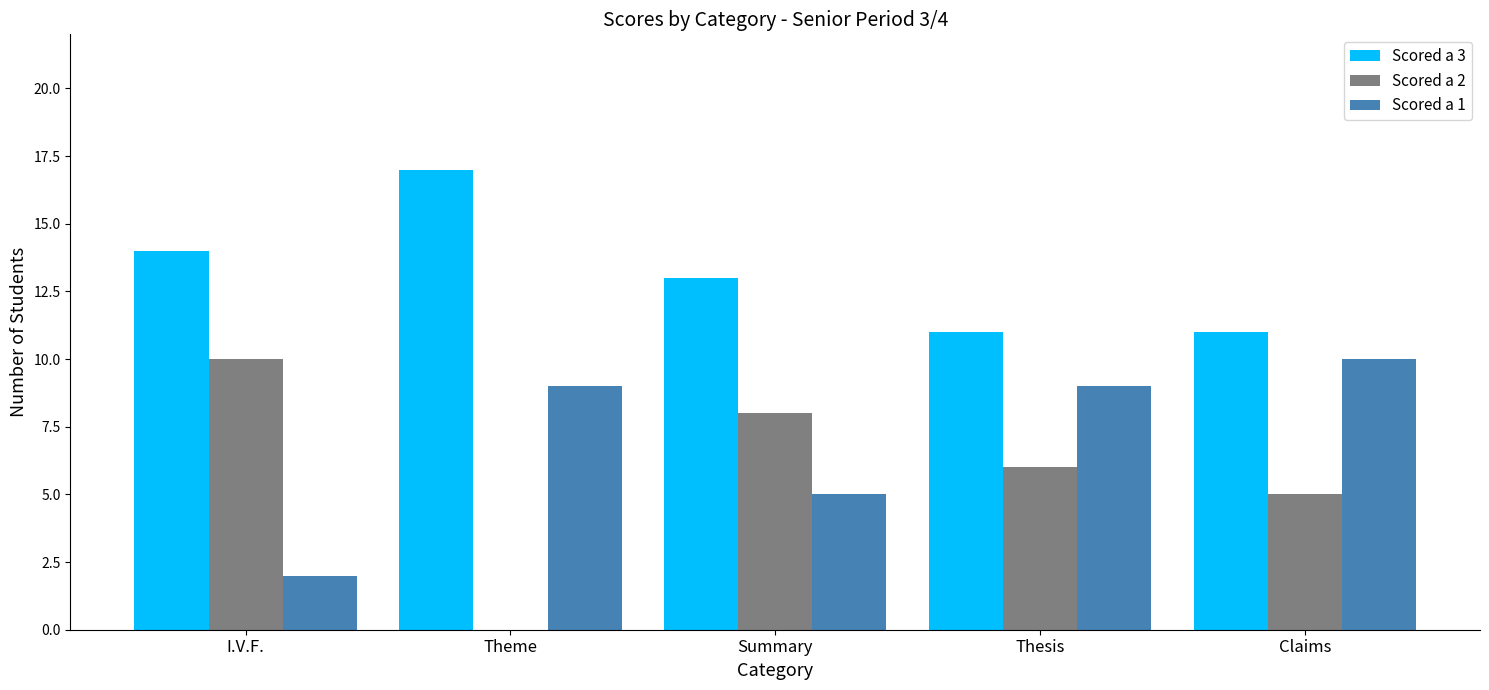

How many categories are shown in the chart?

5